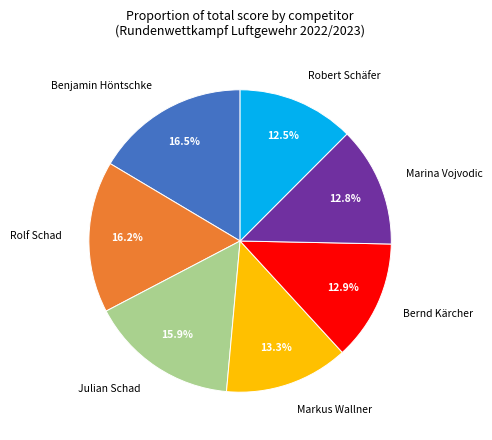

What percentage do Bernd Kärcher and Robert Schäfer together represent?

25.4%